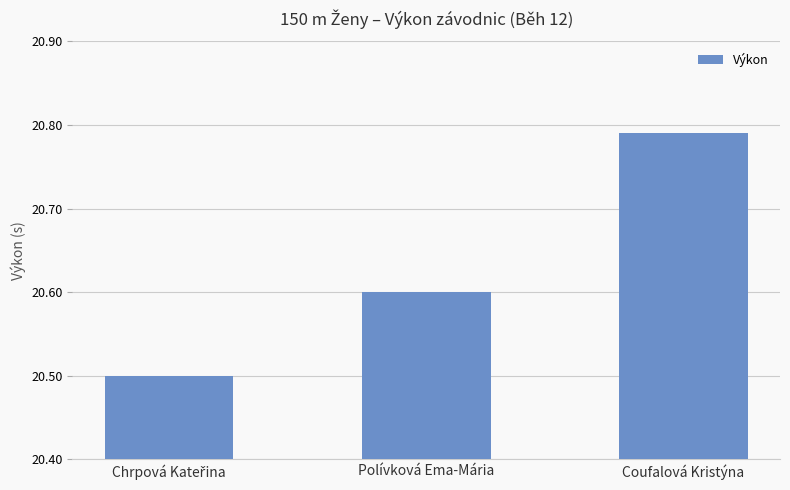

Count the values in the range 20 to 21.

3